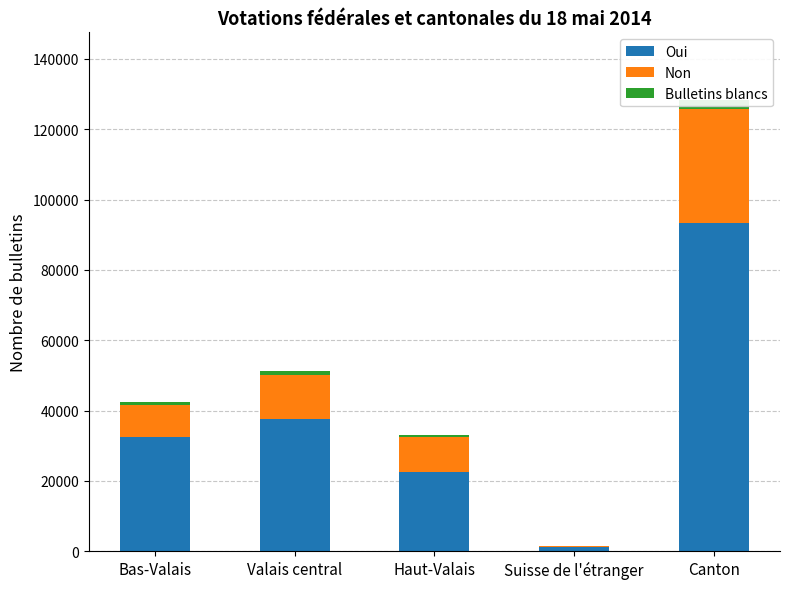

True or false: Oui has a value of 37691 at Canton.

False